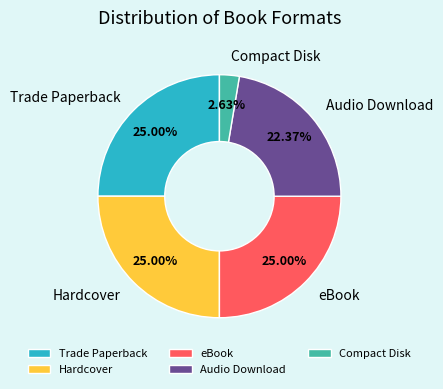

Combined, do Hardcover and Audio Download account for over 50%?

No